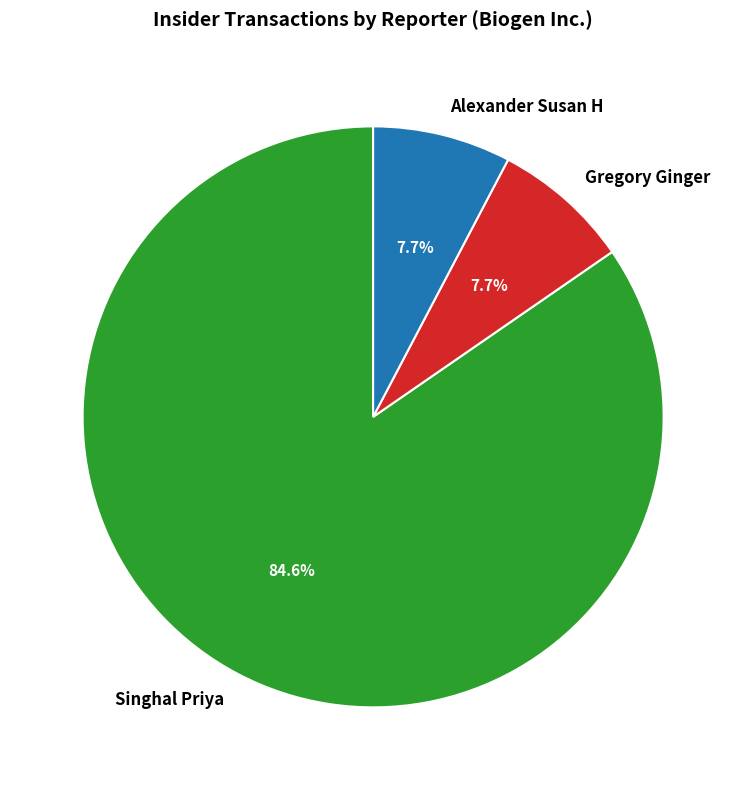

Which category accounts for the majority?

Singhal Priya